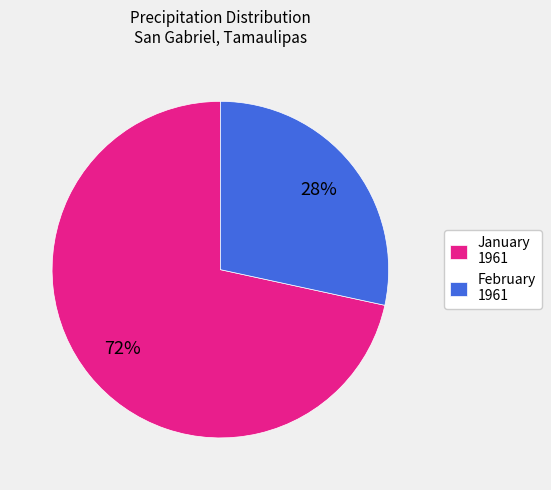

To the nearest percent, what portion does January 1961 represent?

72%